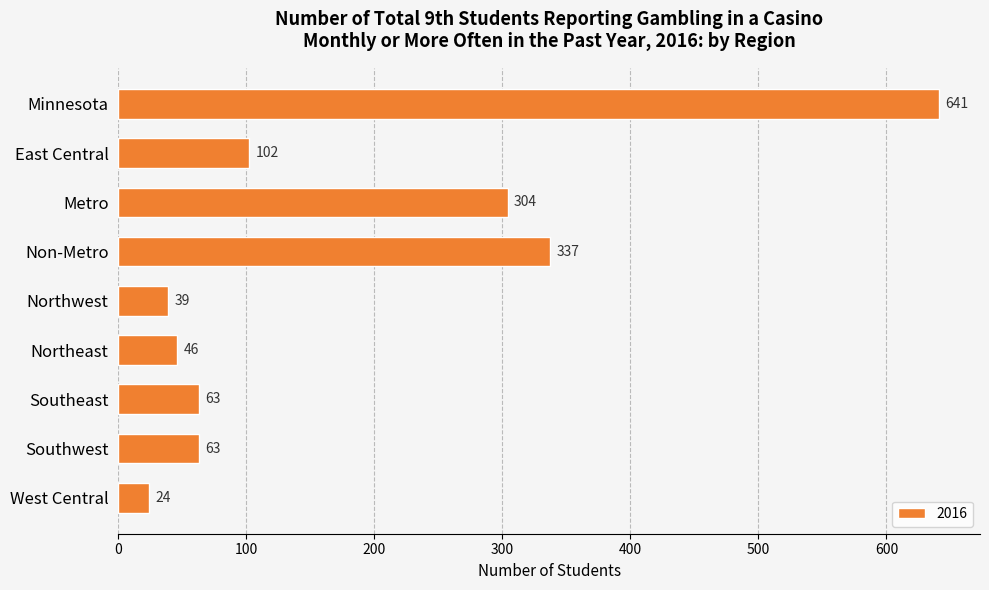

How many bars are there in total?

9